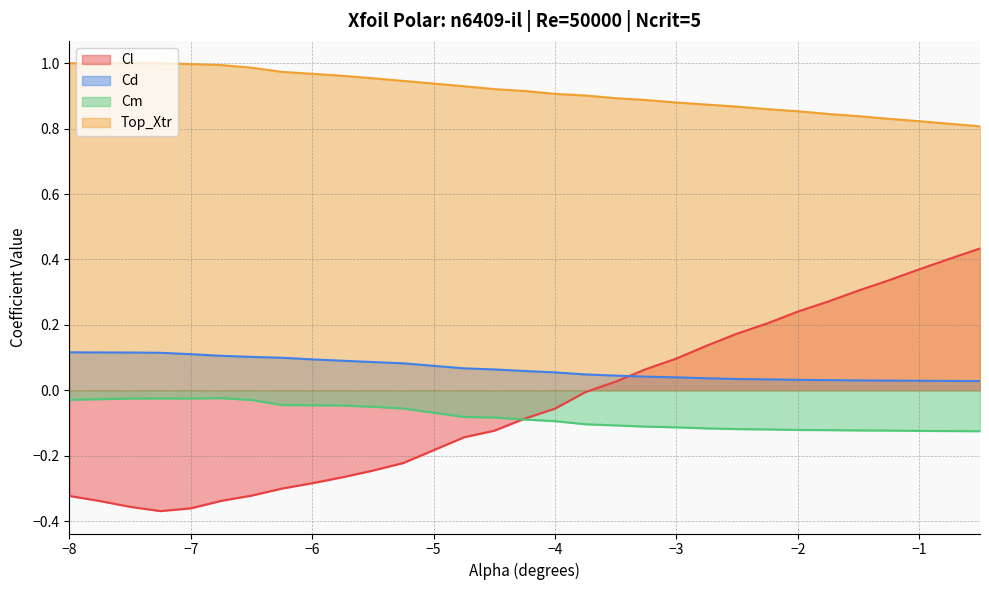

Rank the series by their maximum value, from lowest to highest.

Cm, Cd, Cl, Top_Xtr